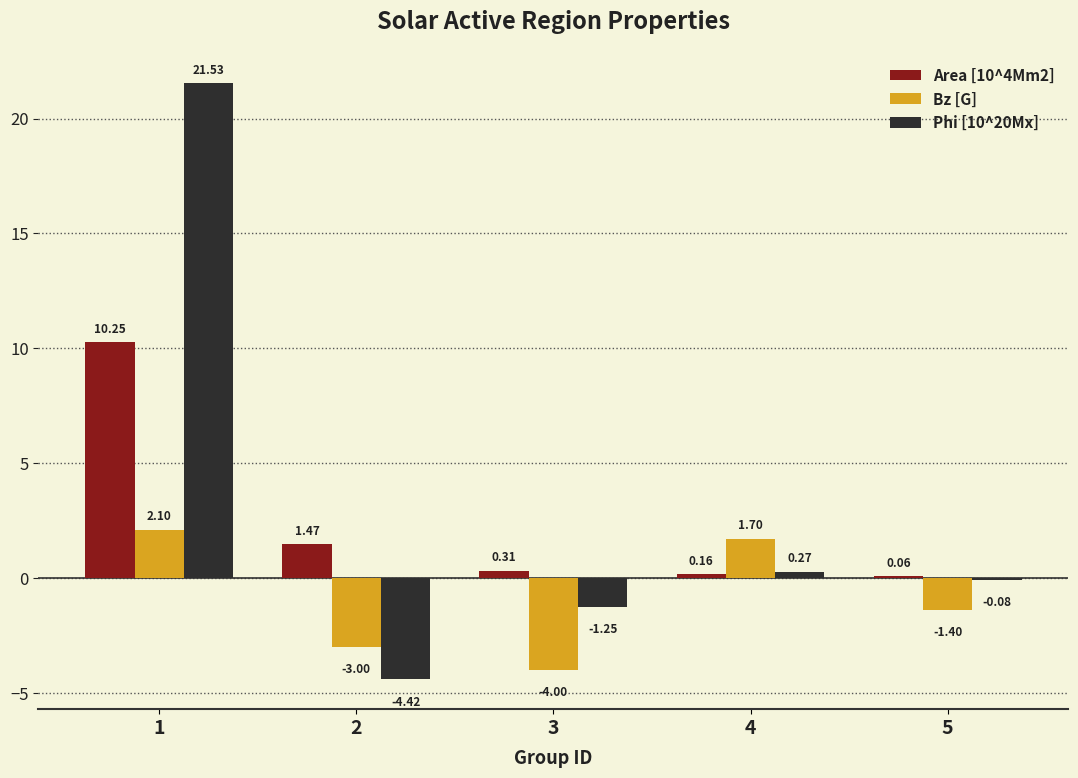

Between 2 and 5, which series saw the biggest shift?

Phi [10^20Mx]